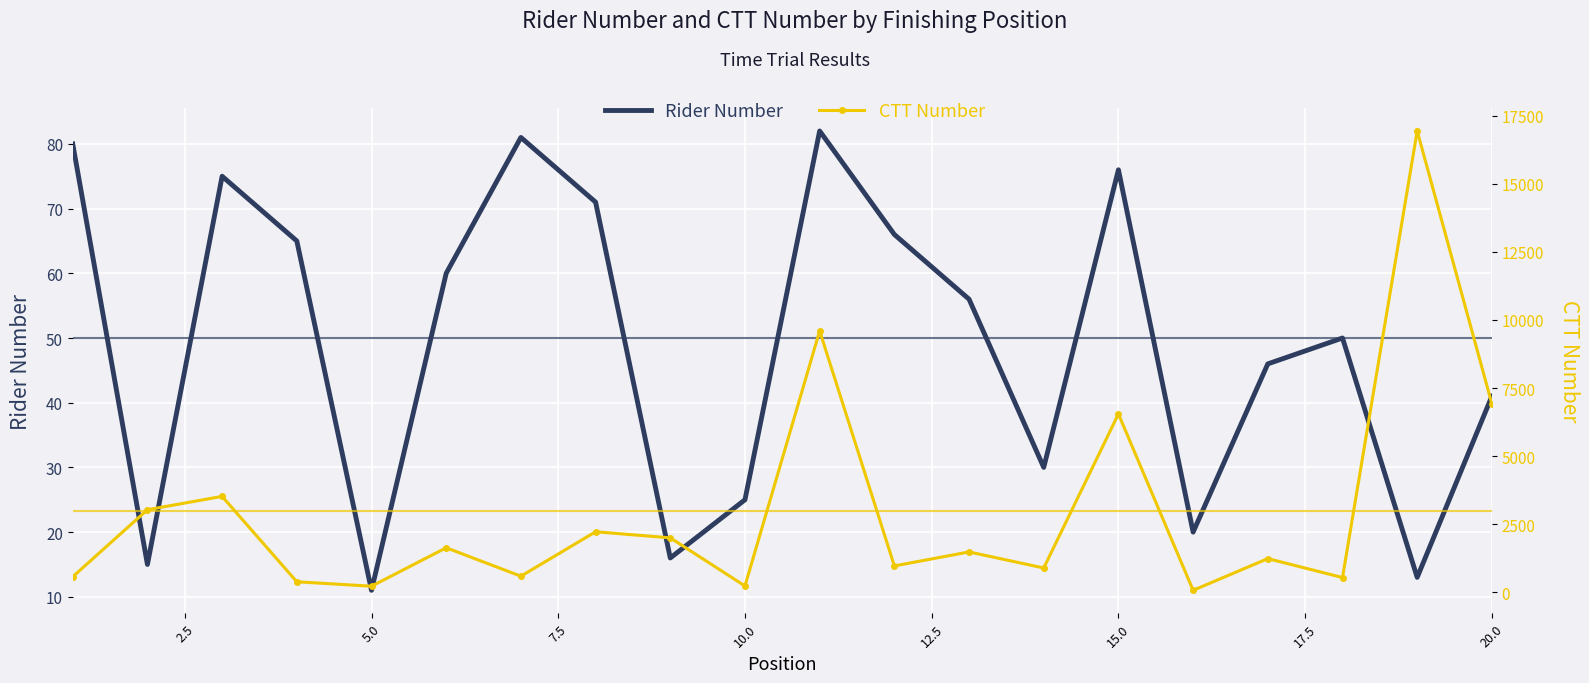

What is the value of the CTT Number point at the 19th from the left?

16933